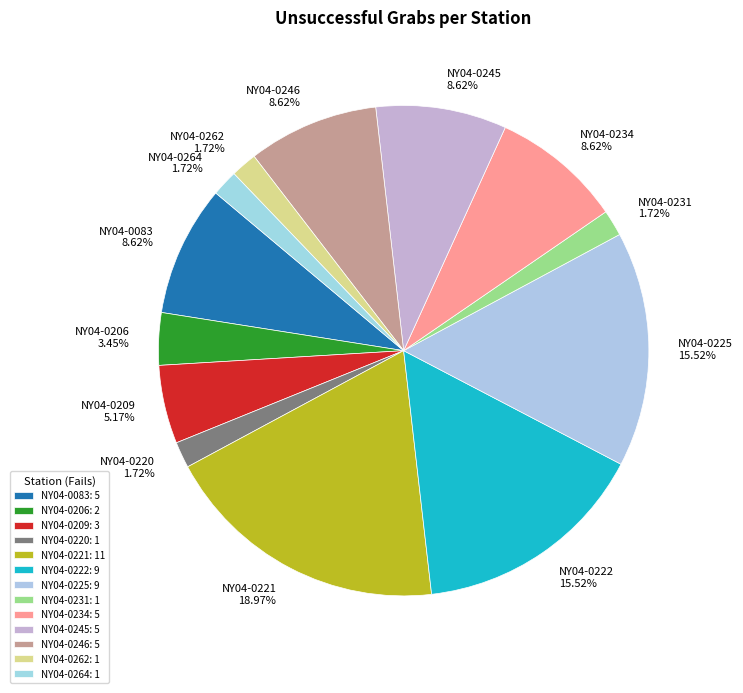

How many slices are in this pie chart?

13